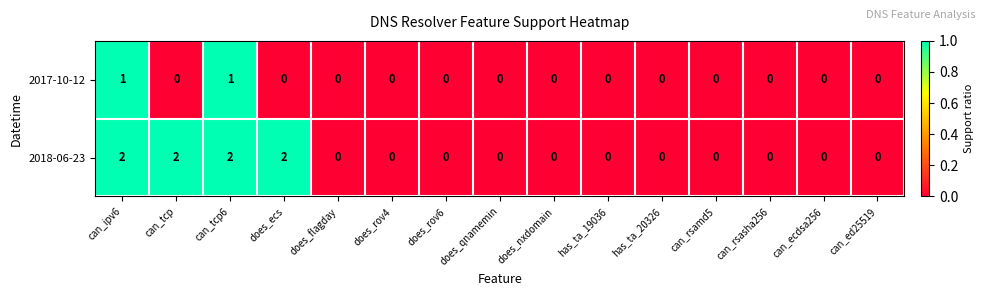

What is the sum of all 2018-06-23 values?

8